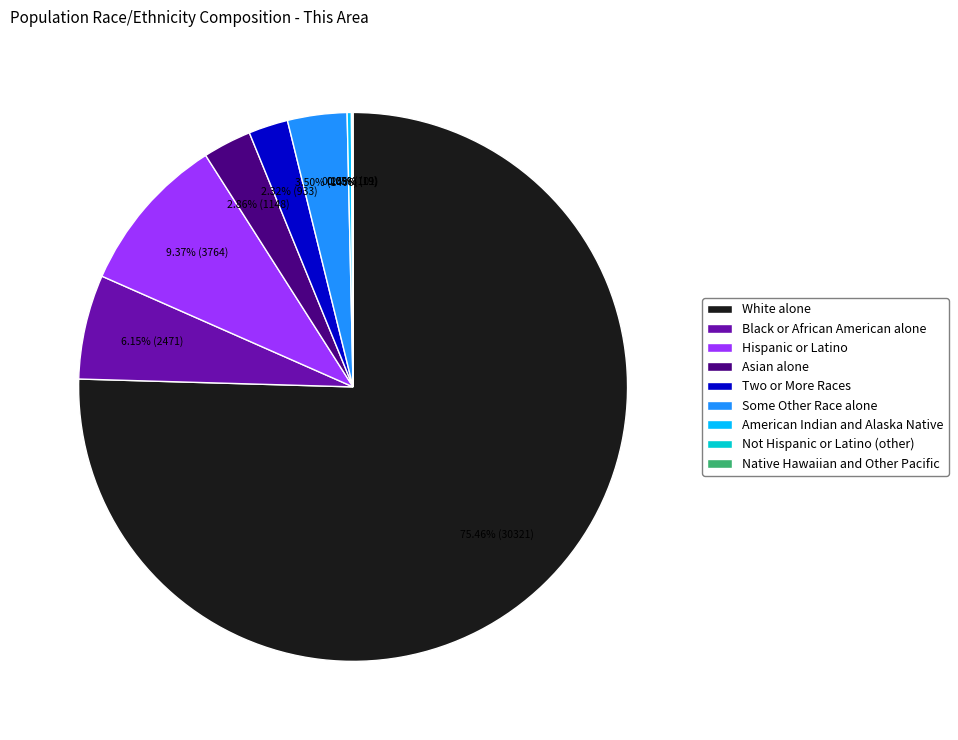

Which category has the biggest portion of the pie?

White alone